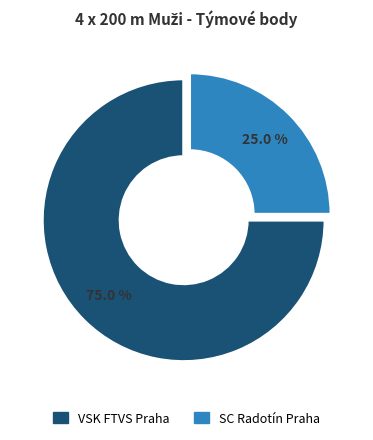

Do VSK FTVS Praha and SC Radotín Praha together represent more than half of the pie?

Yes